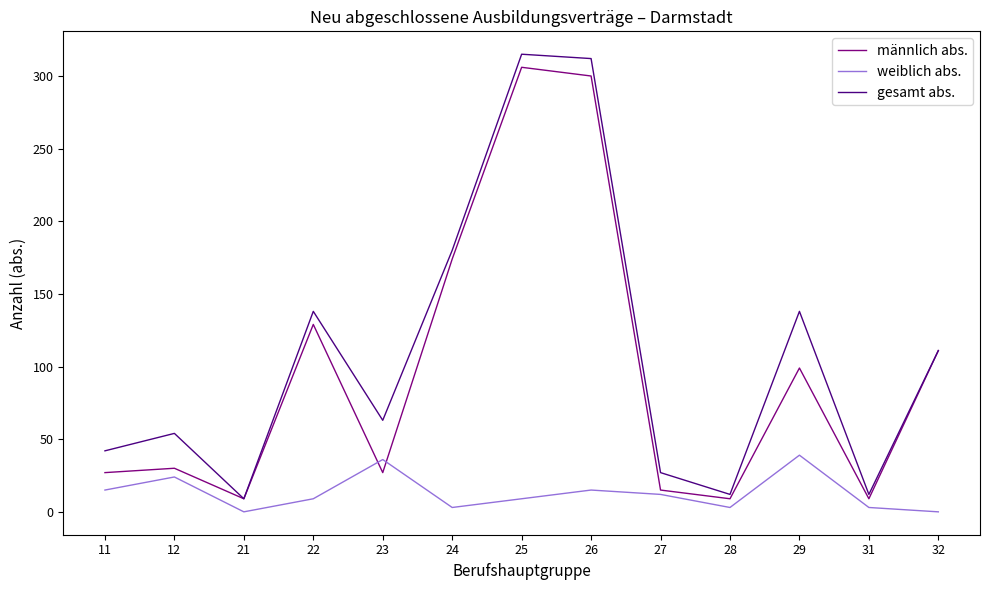

Which series has the widest spread of values?

gesamt abs.